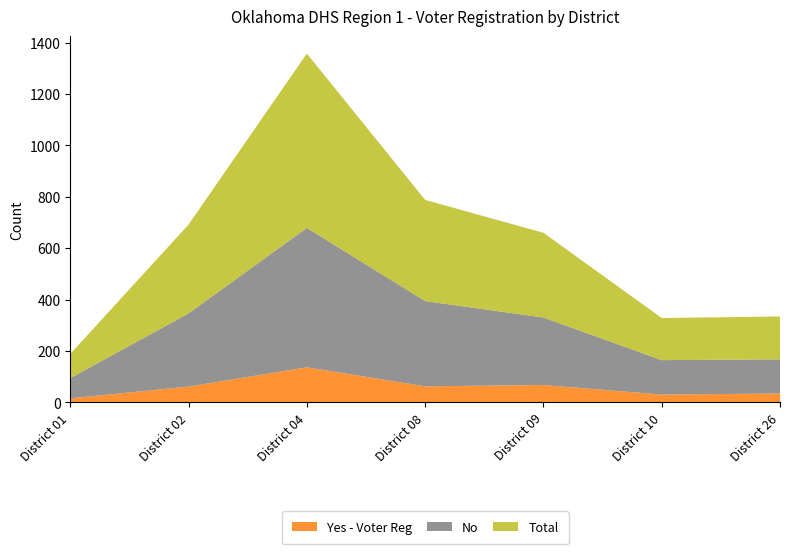

Reading right to left, what are all the values shown in this chart?

Yes - Voter Reg: 34	30	67	62	136	61	15
No: 133	134	263	332	543	285	79
Total: 167	164	330	394	679	346	94